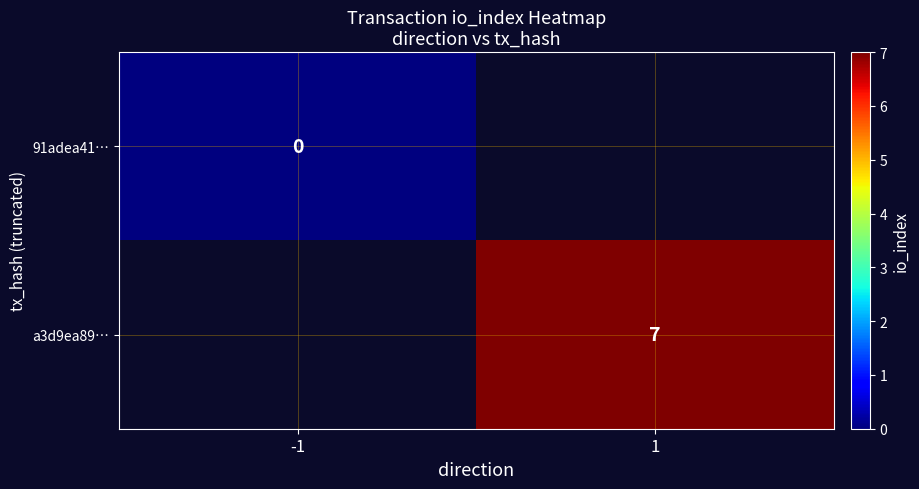

The value of a3d9ea89… at 1 is 2. True or false?

False